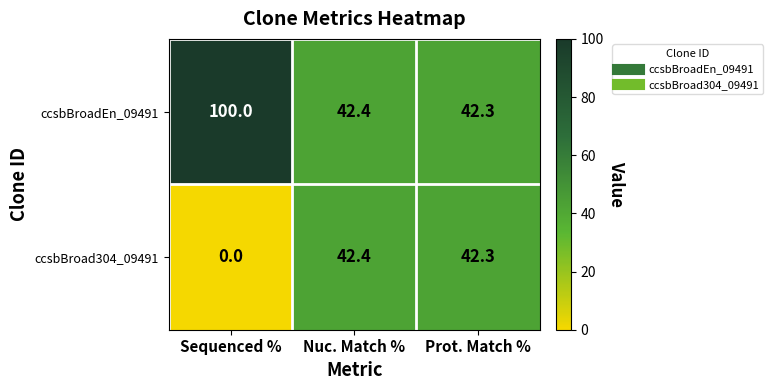

Between Sequenced % and Nuc. Match %, which series saw the biggest shift?

ccsbBroadEn_09491